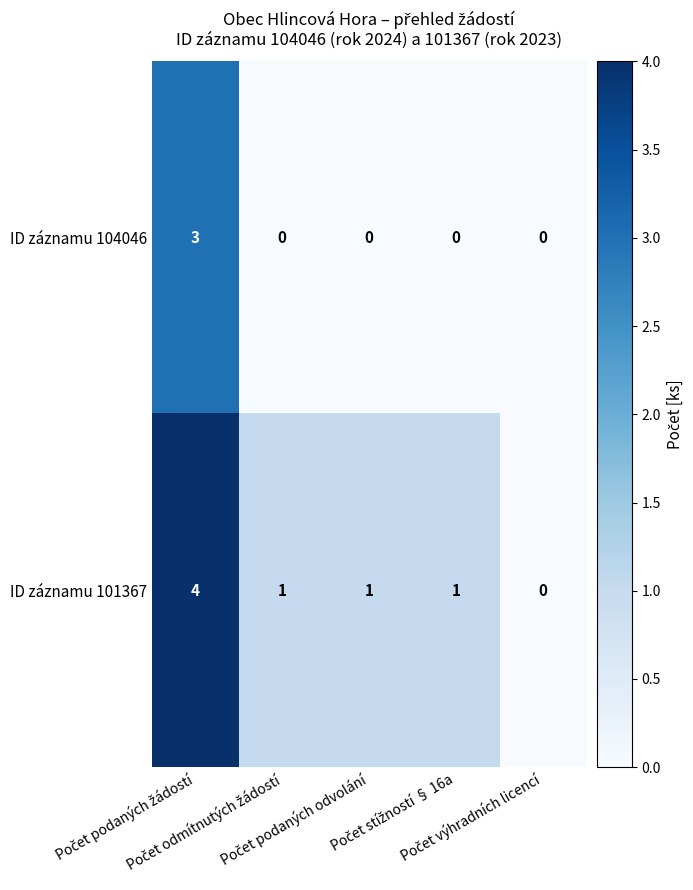

What is the maximum value shown in the chart?

4